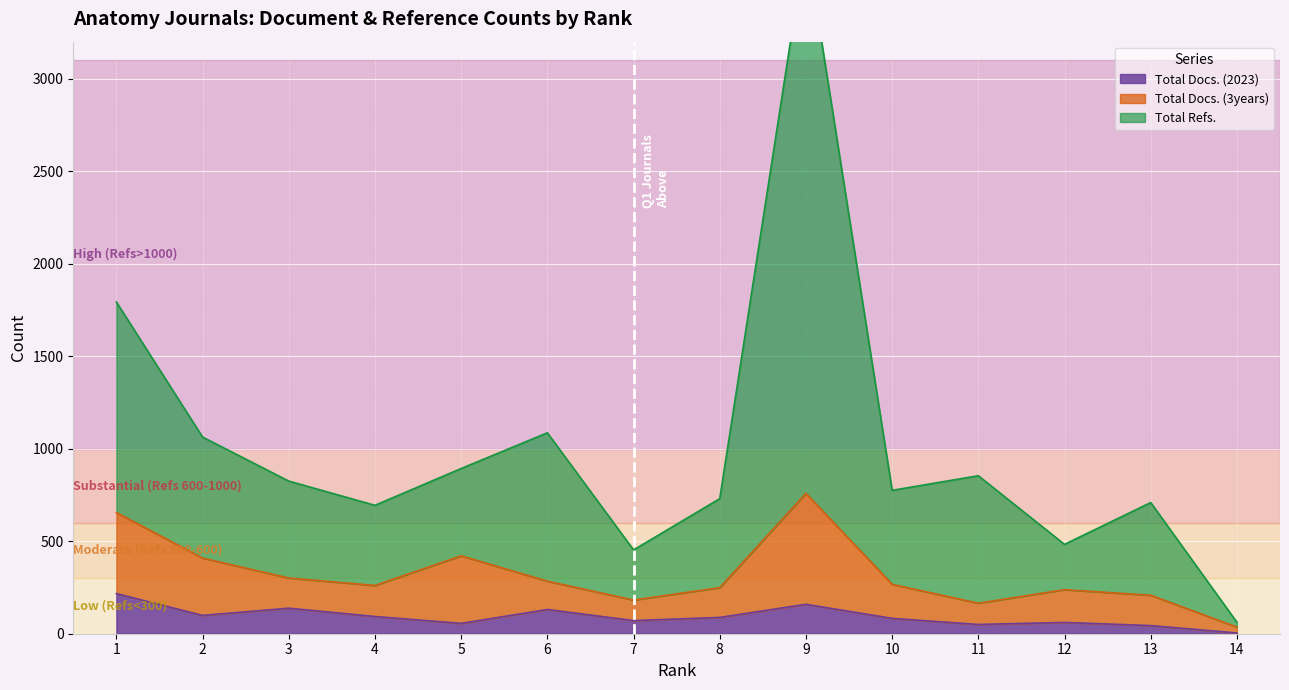

Which series has the widest spread of values?

Total Refs.